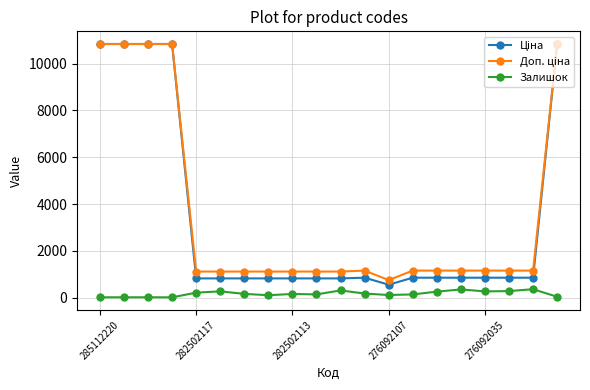

Count the number of categories in the chart.

20